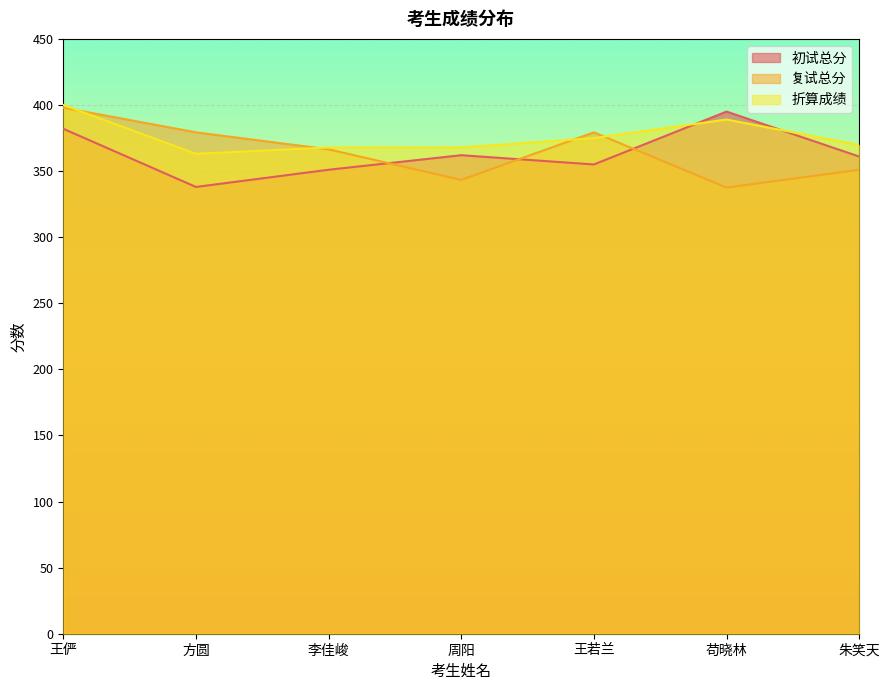

How many lines are shown in the chart?

3